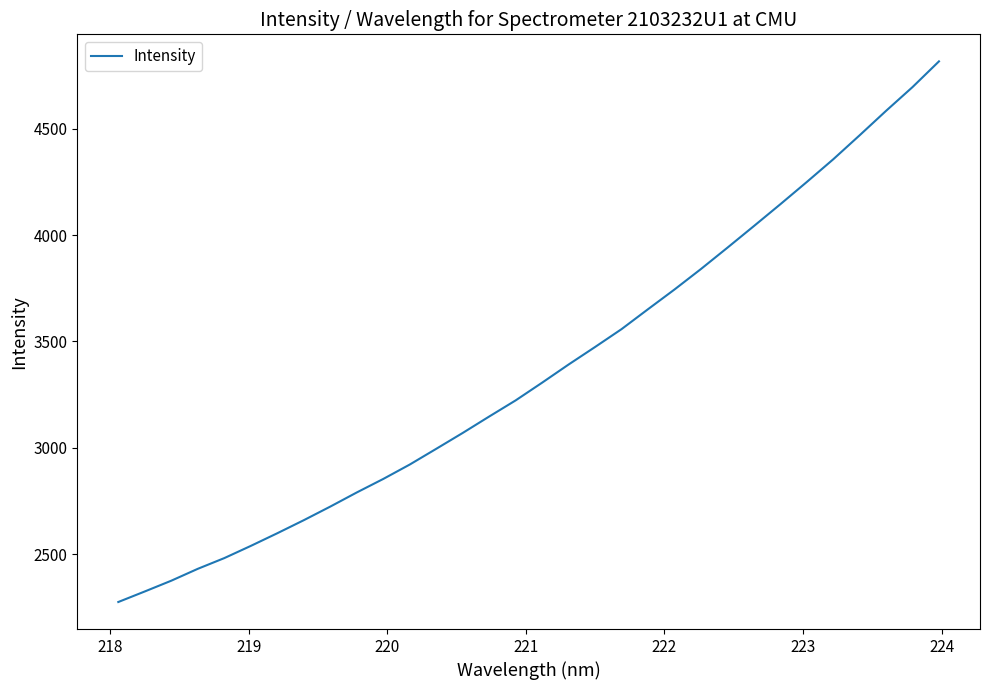

What is the smallest value displayed?

2274.6